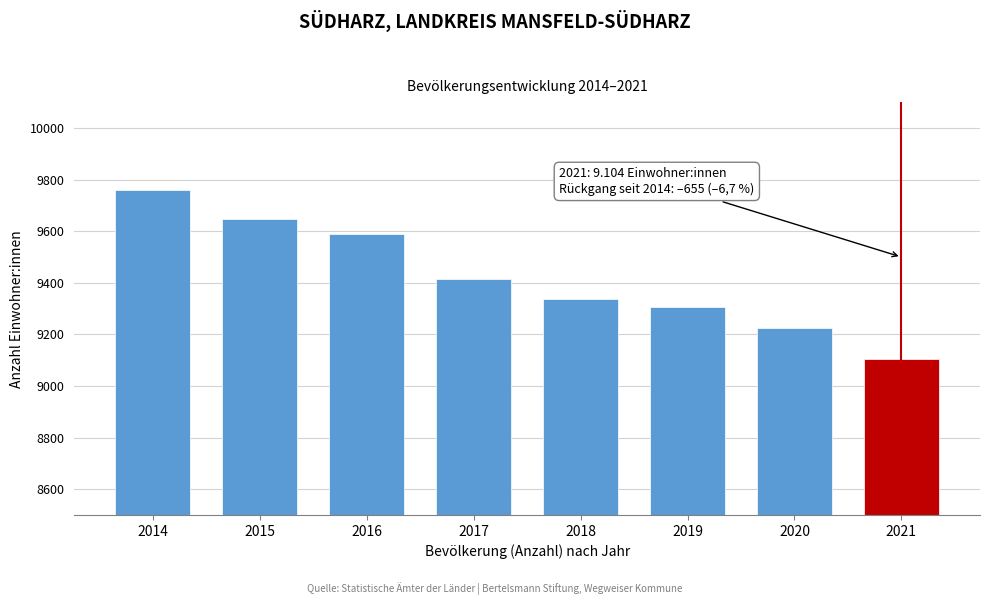

Reading left to right, transcribe all the data shown in this chart.

9759	9649	9590	9414	9338	9307	9225	9104